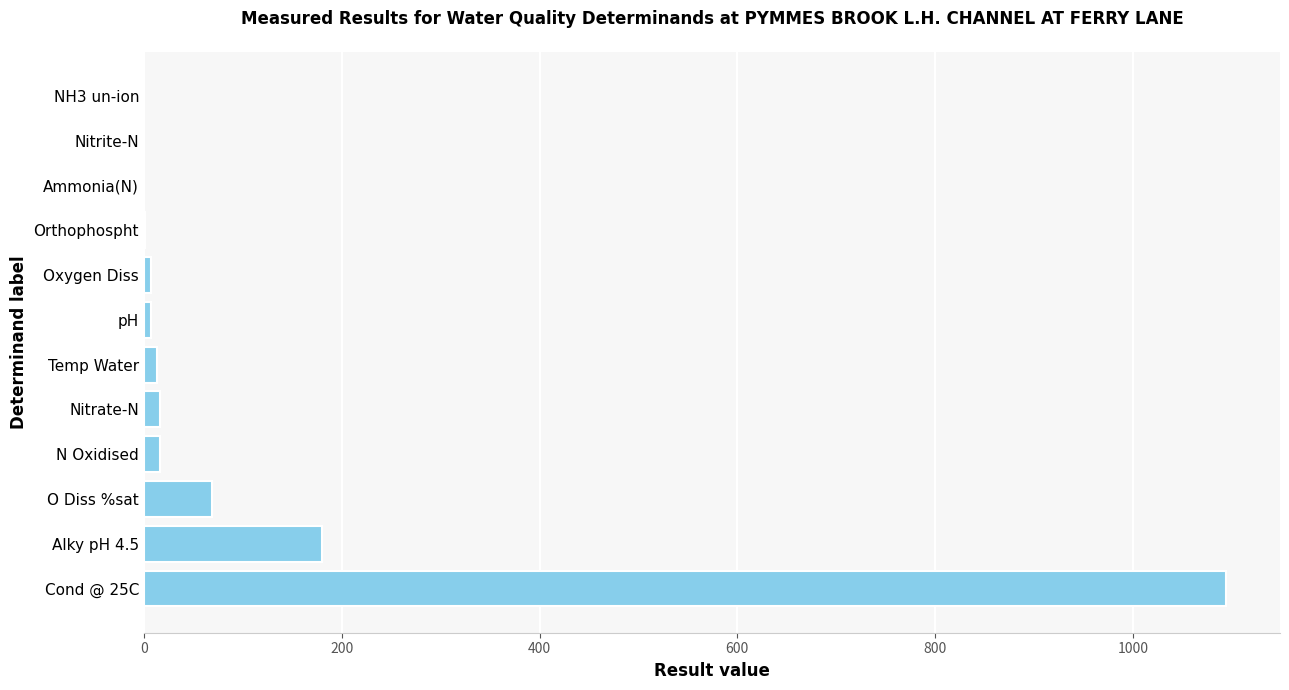

The chart shows a value of 544.9 at Cond @ 25C. True or false?

False